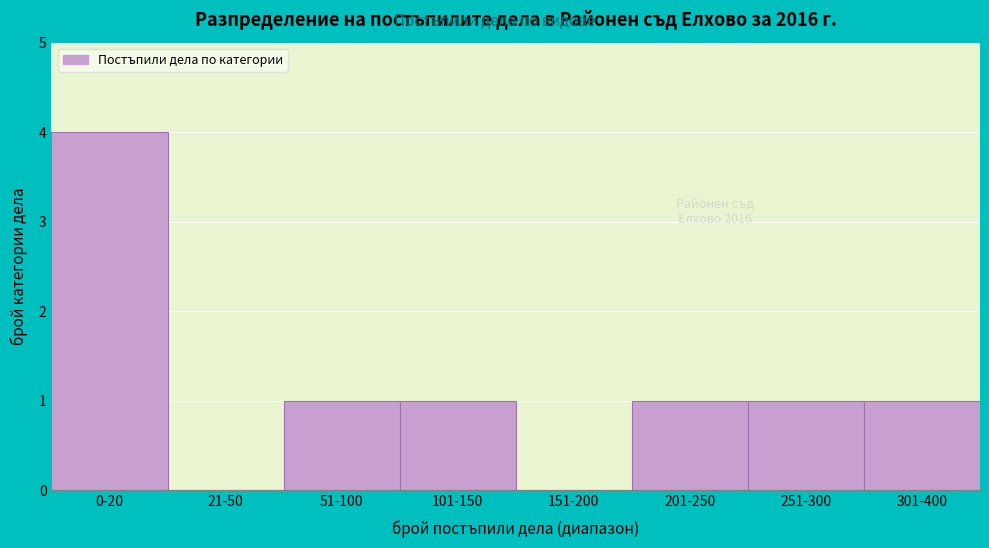

Reading left to right, what are all the values shown in this chart?

0-20=4	21-50=0	51-100=1	101-150=1	151-200=0	201-250=1	251-300=1	301-400=1